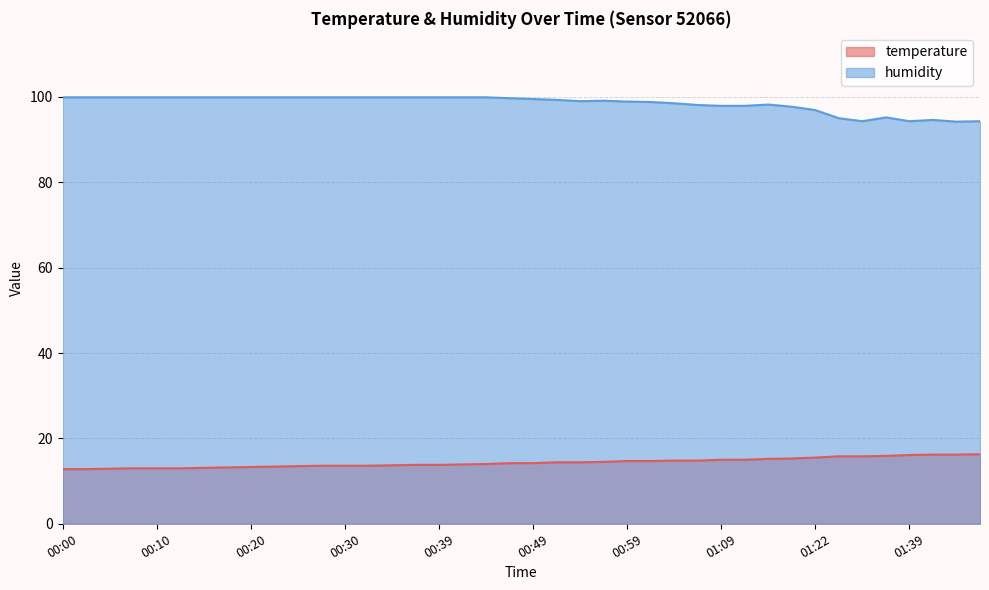

How many lines are shown in the chart?

2